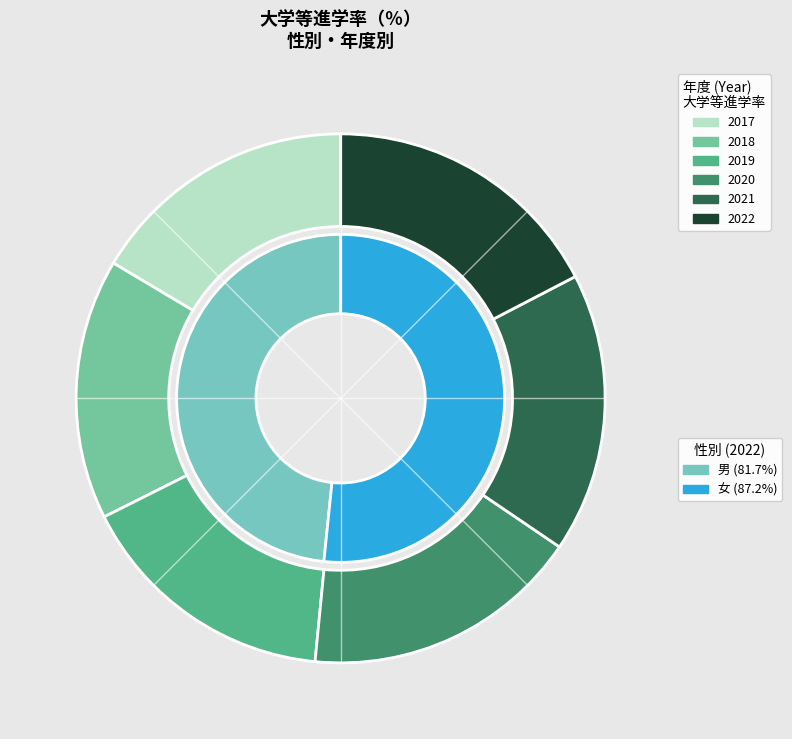

Is it true that 2017 is 16% of the pie?

True